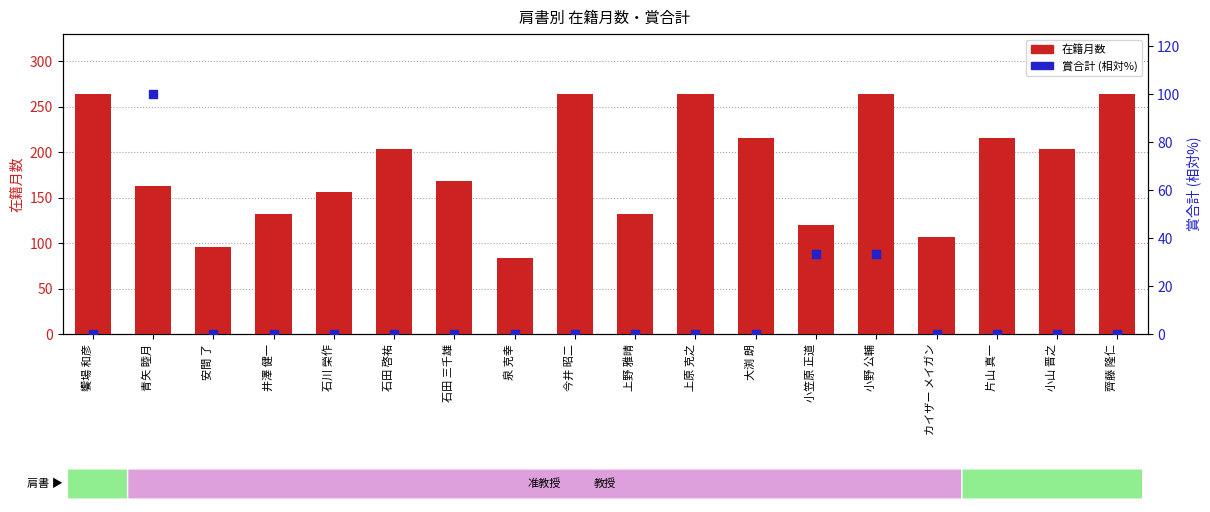

Which series contains the lowest Y value?

賞合計 (相対%)